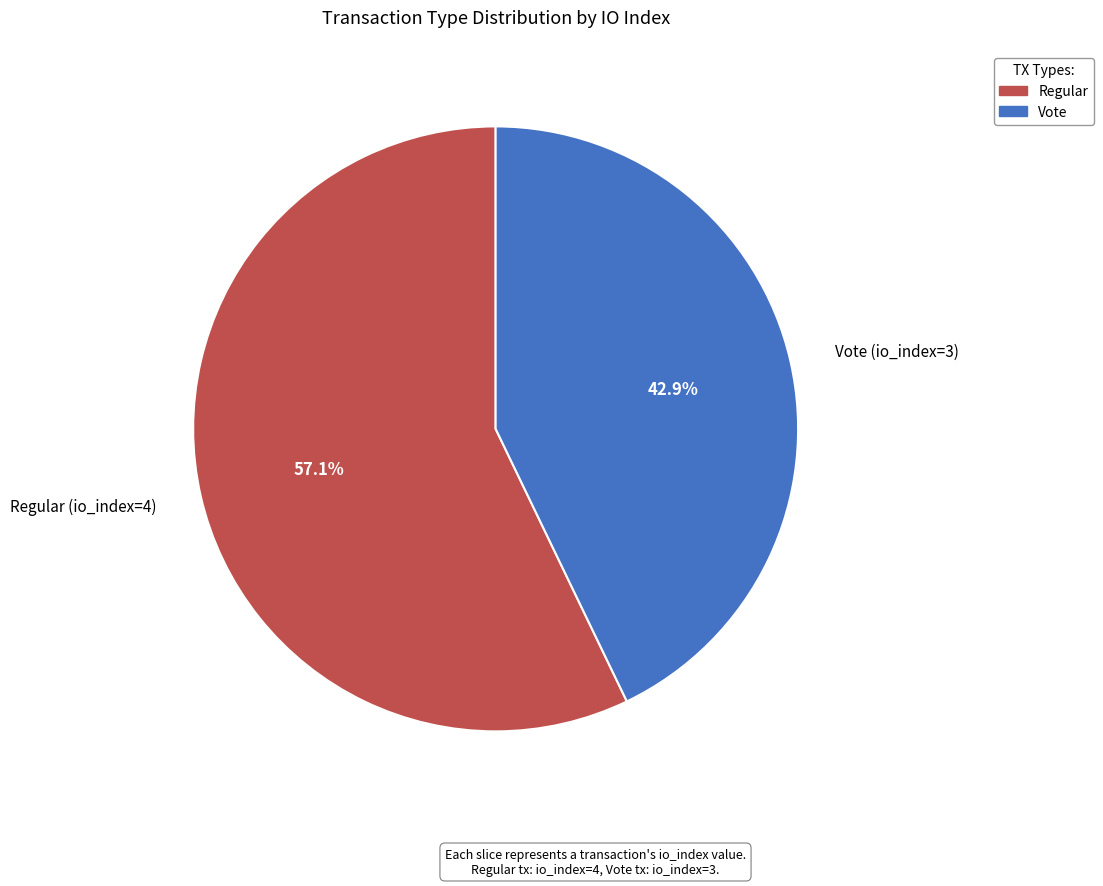

What percentage is the Vote (io_index=3) slice, to the nearest percent?

43%